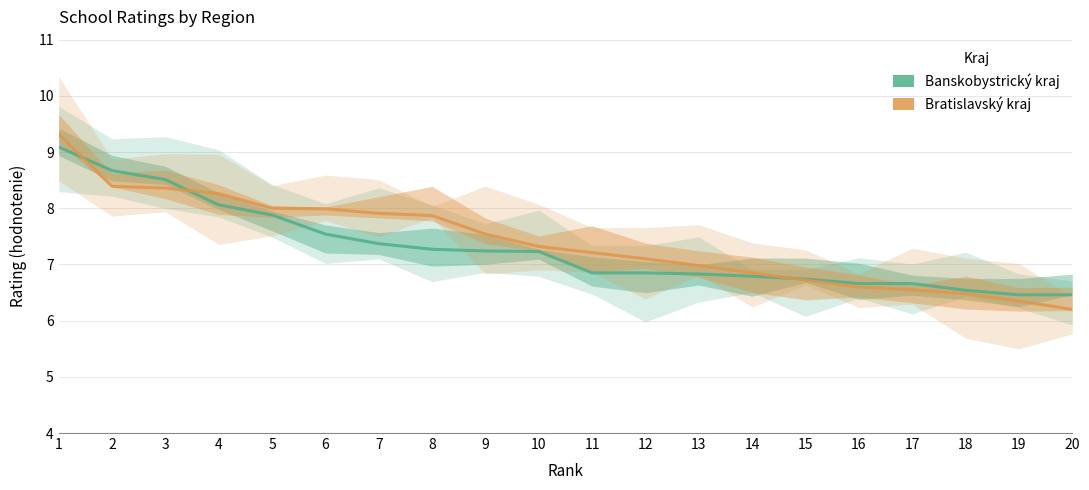

Which series has the largest total across all categories?

Bratislavský kraj